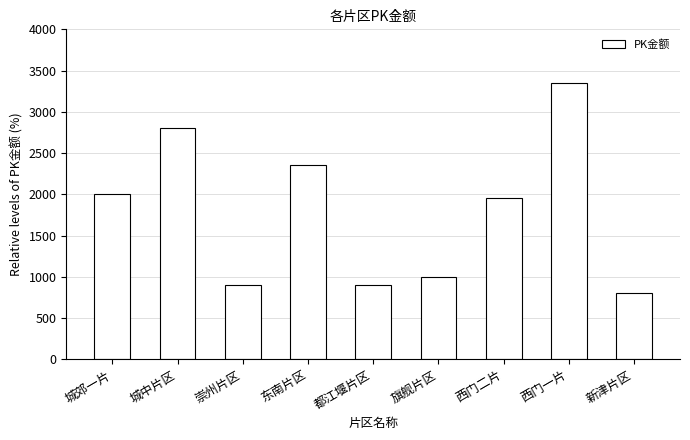

At which label is the value closest to 2075?

城郊一片